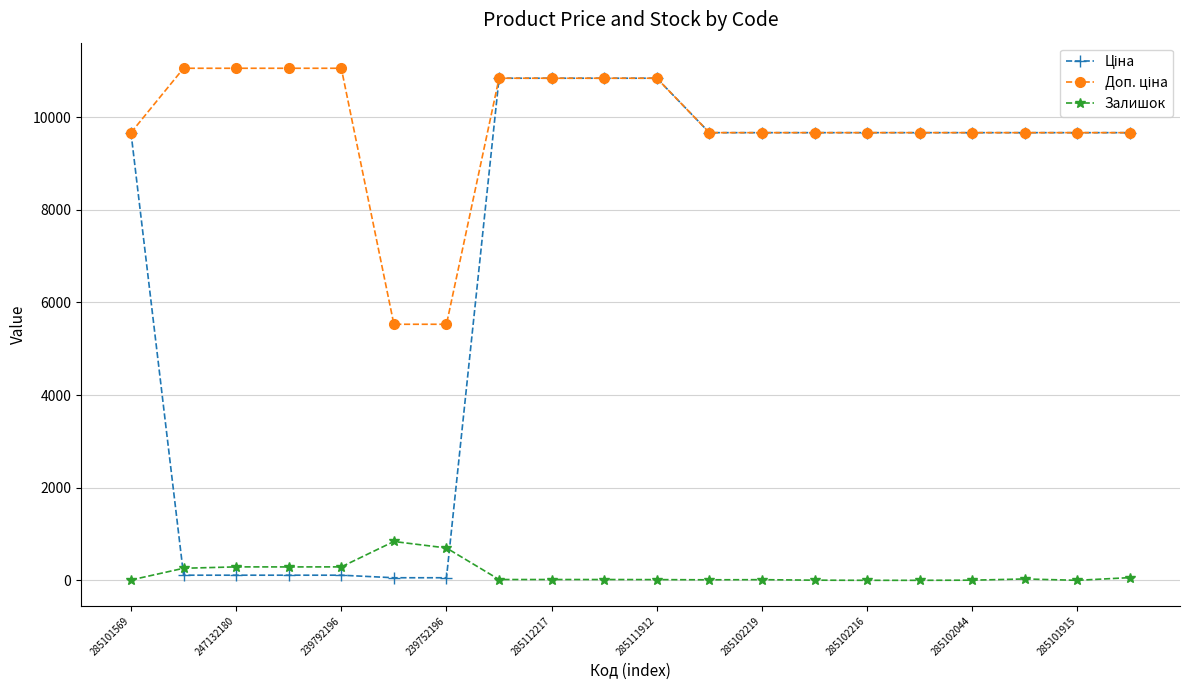

What is the maximum value shown in the chart?

11055.0